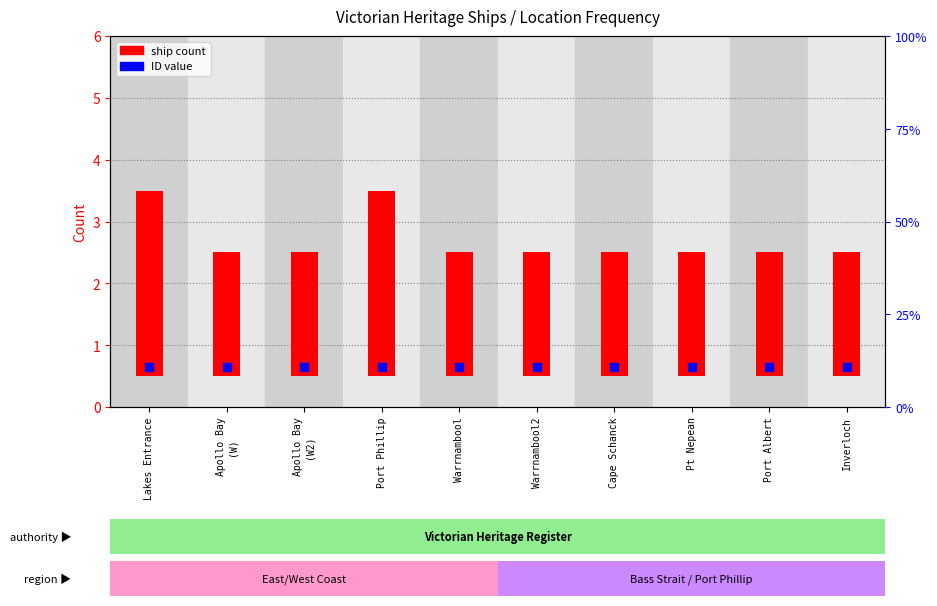

Between Port Phillip and Port Albert, which is larger?

Port Phillip